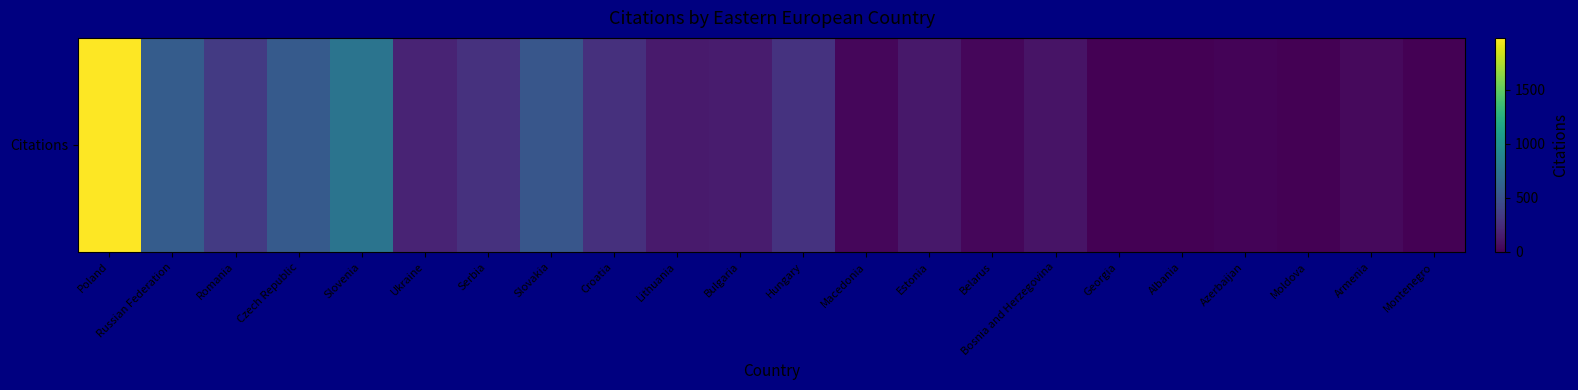

What is the sum of the values at Macedonia and Czech Republic?

590